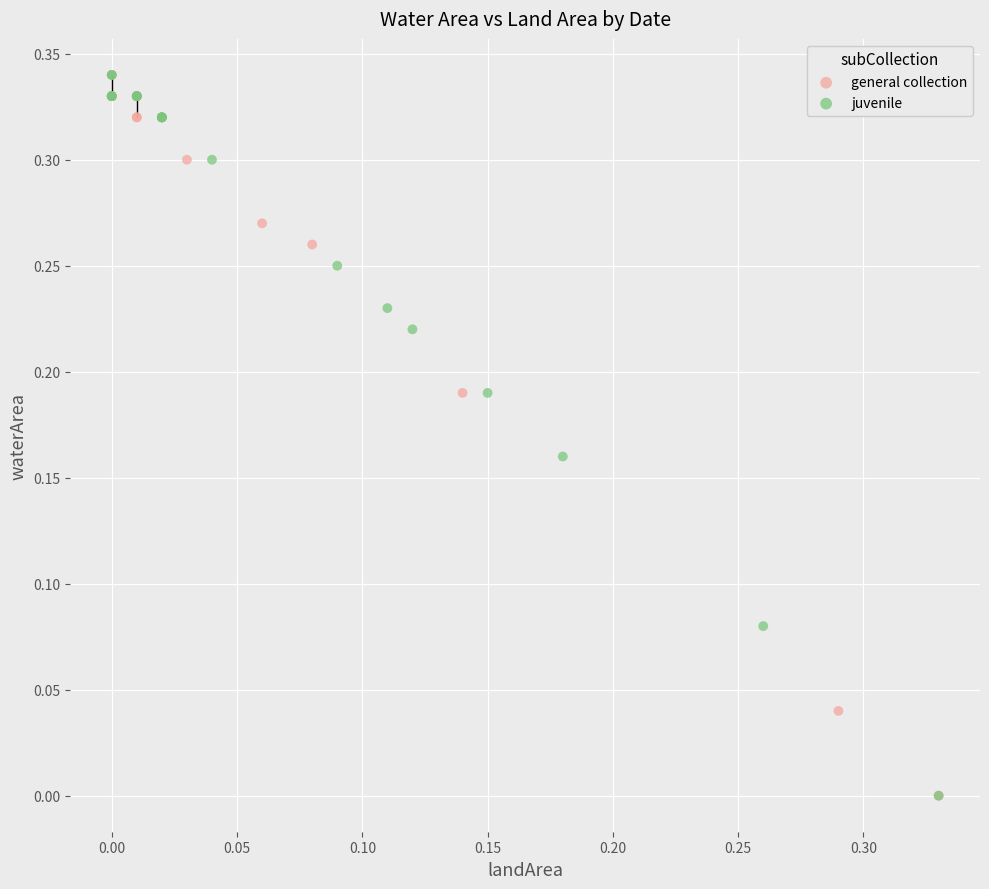

What are all the series names shown in the legend?

general collection, juvenile